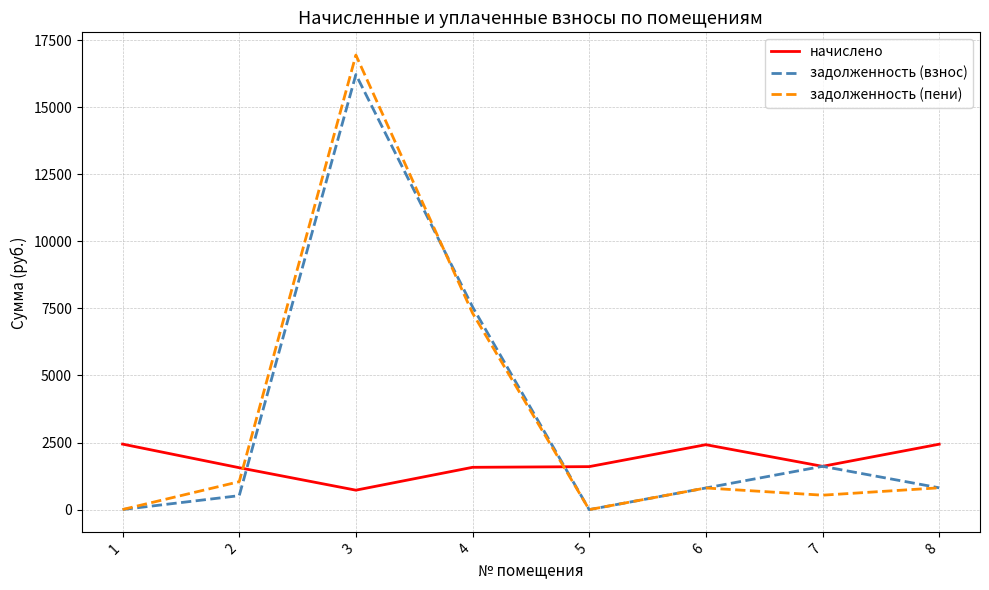

Is the value of задолженность (пени) at 6 greater than the value of начислено at 1?

No